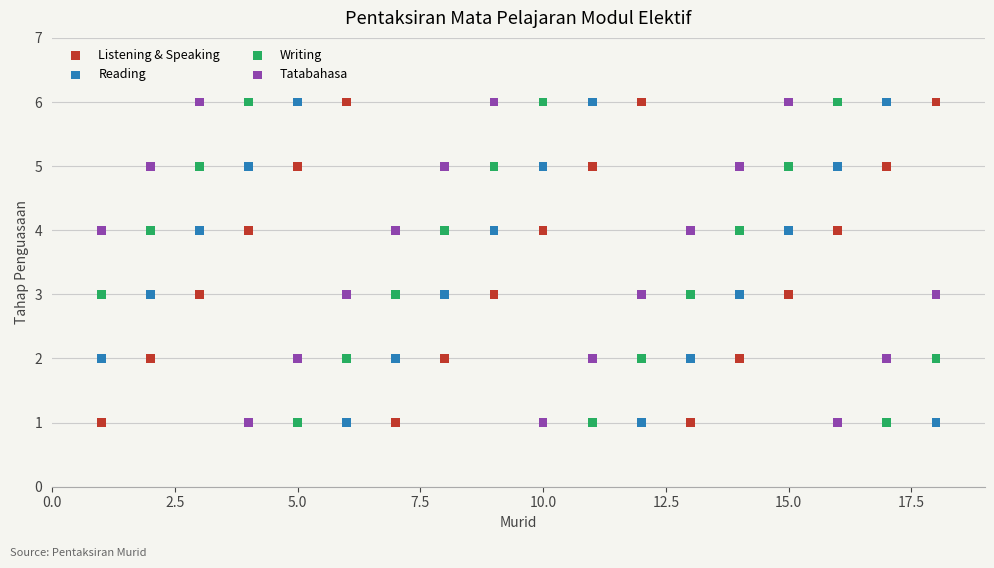

What is the X range (max minus min) for the scatter plot?

17